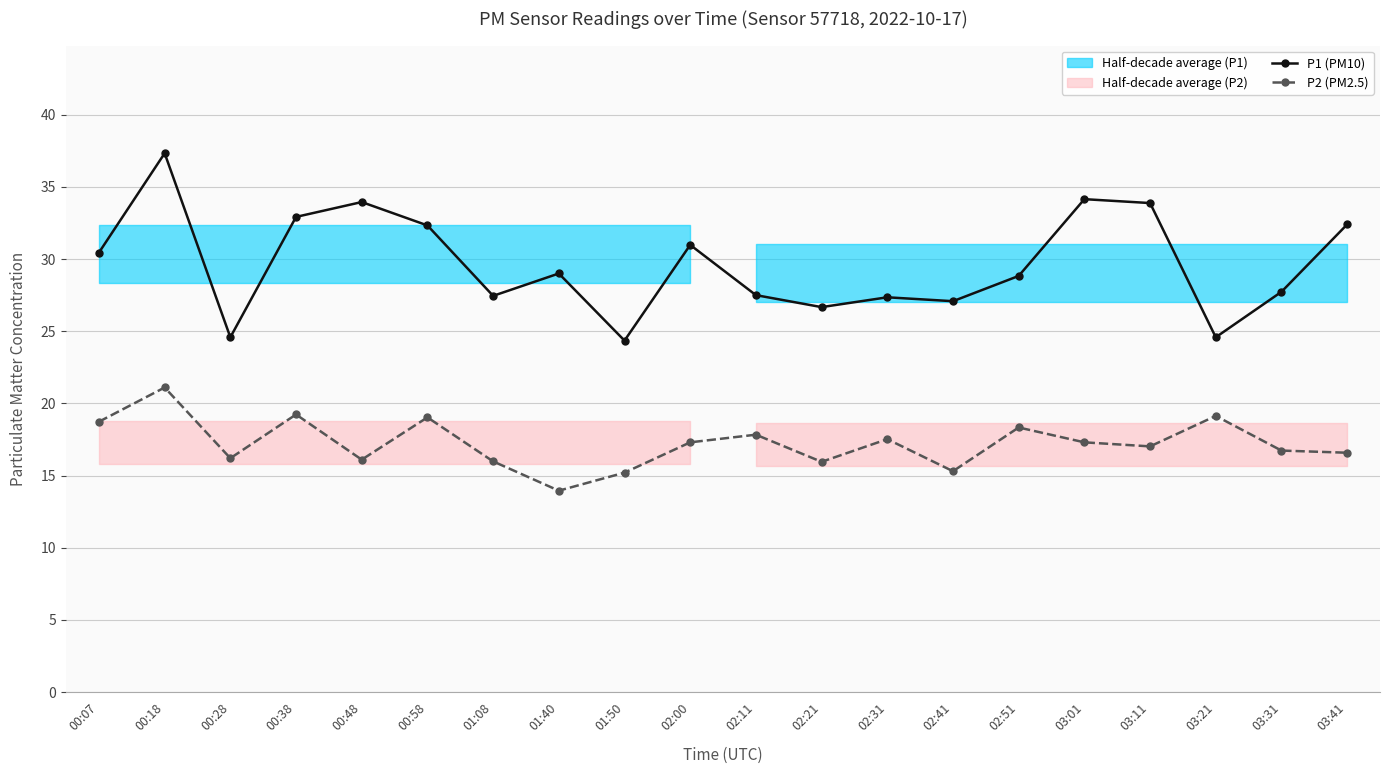

What is the label of the 18th point from the right?

00:28